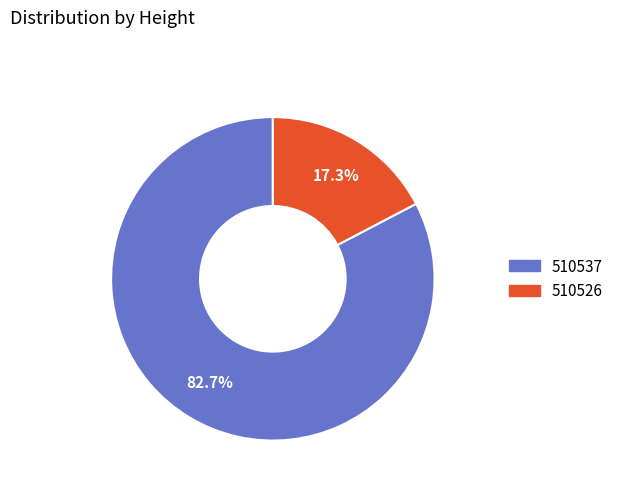

Is it true that 510526 is 11% of the pie?

False